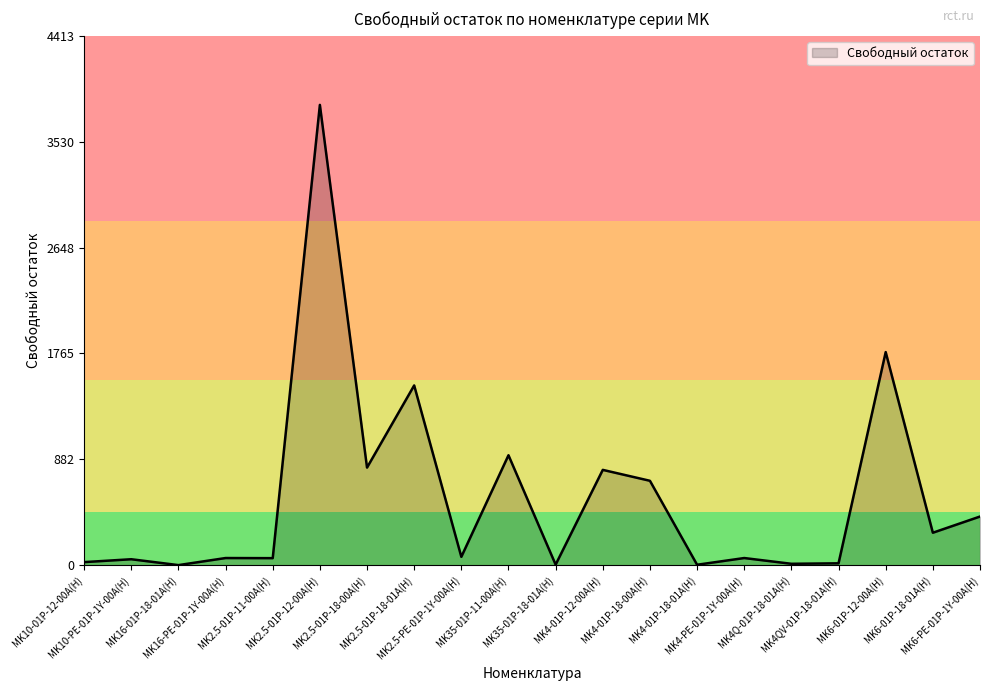

What is the approximate value at MK4-01P-12-00A(H)?

795